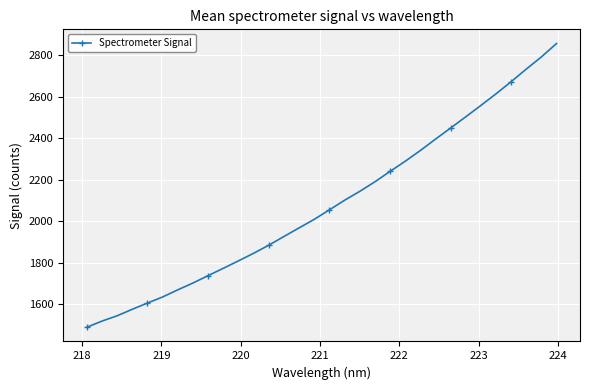

What is the value of the 18th point from the left?

2101.0